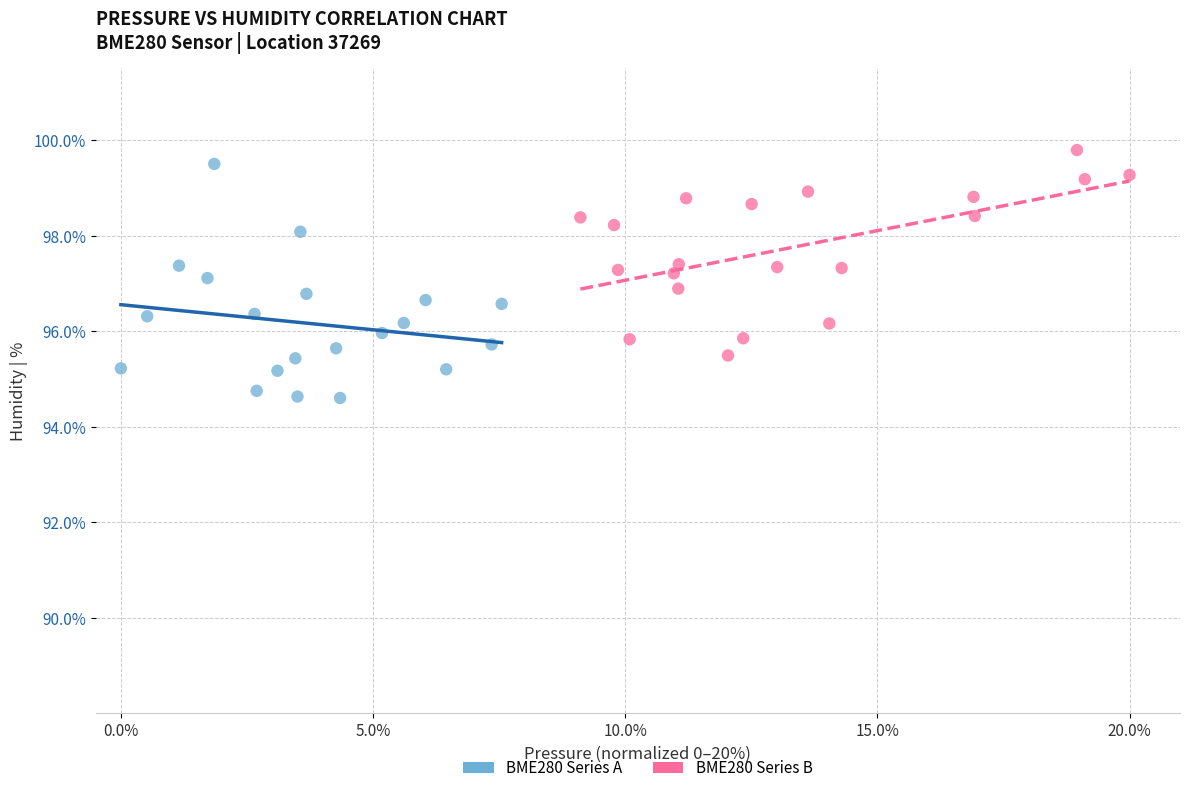

Which series contains the lowest Y value?

BME280 Series A